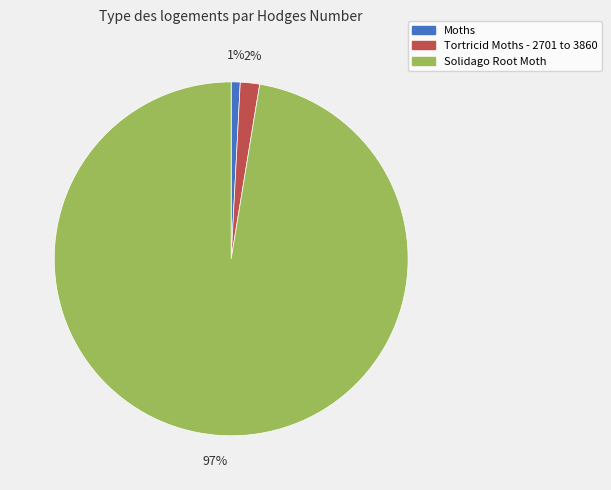

How many slices are in this pie chart?

3